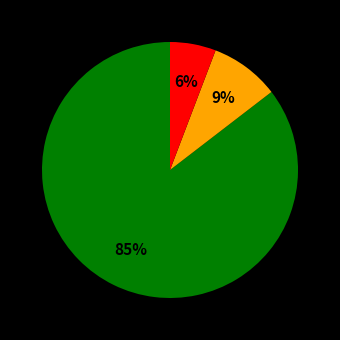

To the nearest percent, what is the average slice percentage?

33%